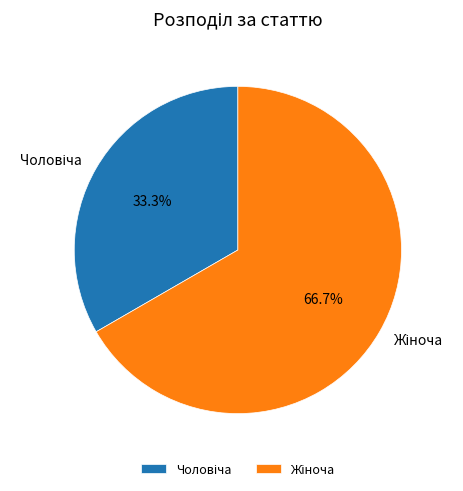

How many slices are in this pie chart?

2